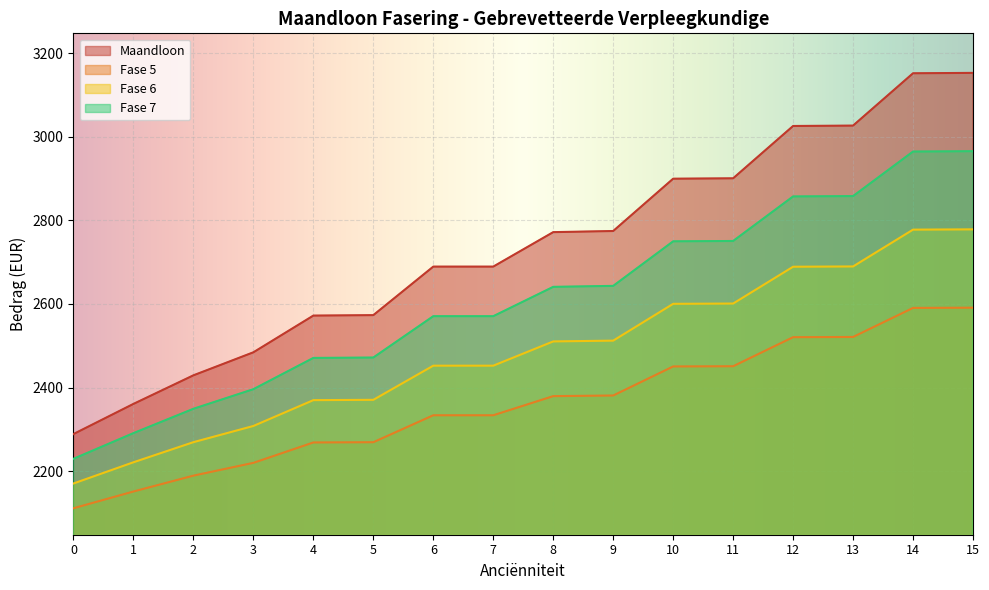

True or false: Fase 7 and Fase 6 intersect in this chart.

False